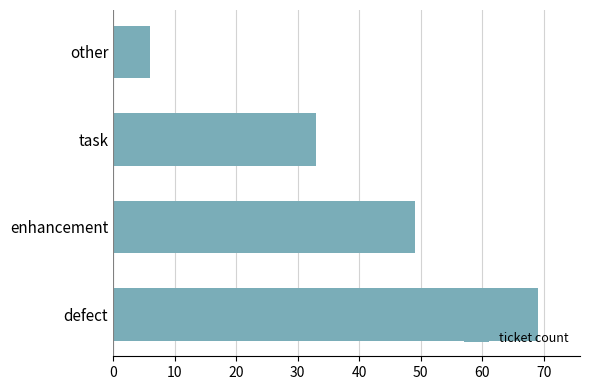

What is the greatest value displayed?

69